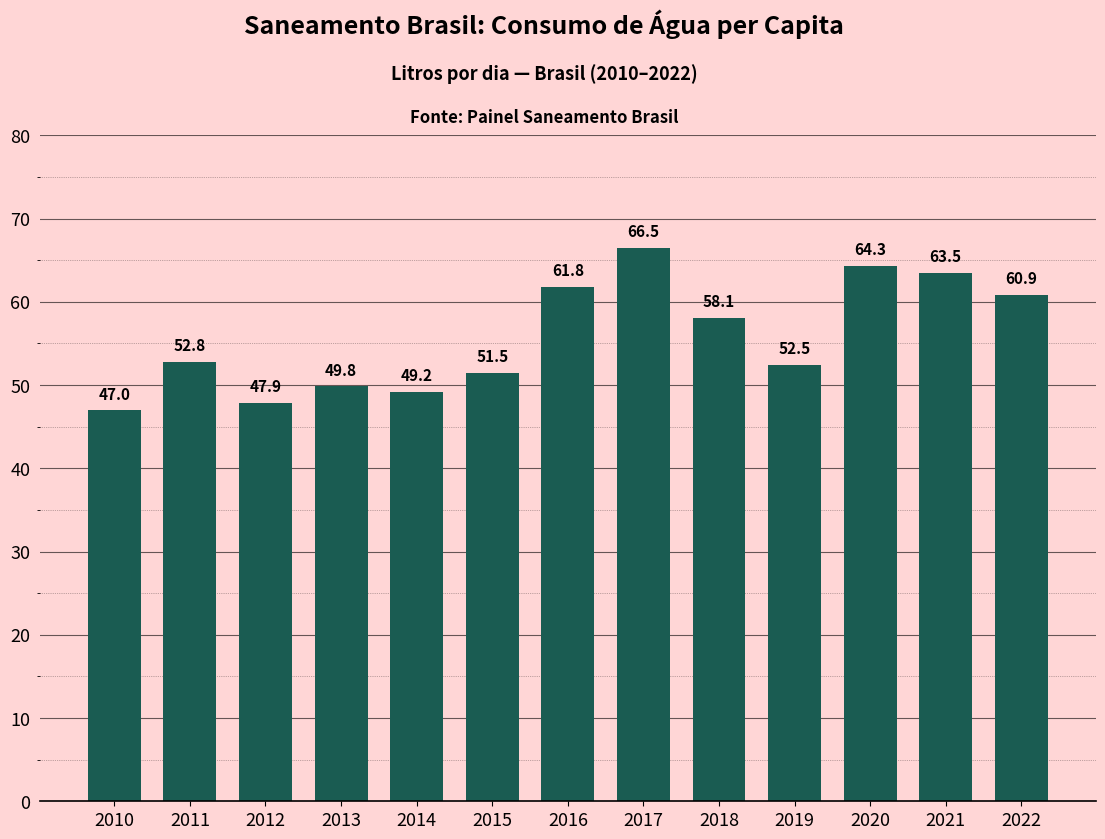

List the labels in order of value, smallest first.

2010, 2012, 2014, 2013, 2015, 2019, 2011, 2018, 2022, 2016, 2021, 2020, 2017